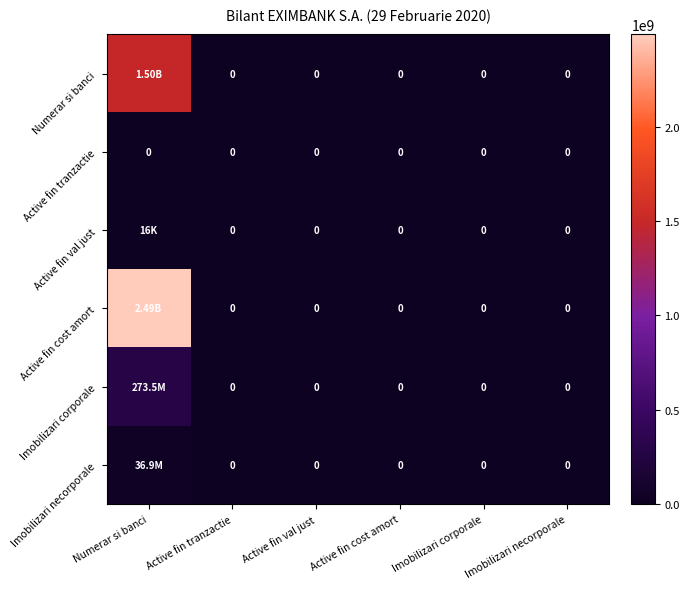

What is the approximate value of Imobilizari necorporale at Numerar si banci, to the nearest 100?

36929600